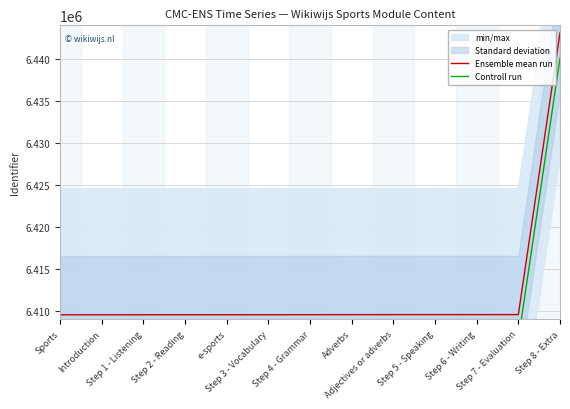

Rank the series by their maximum value, from highest to lowest.

Ensemble mean run, Controll run